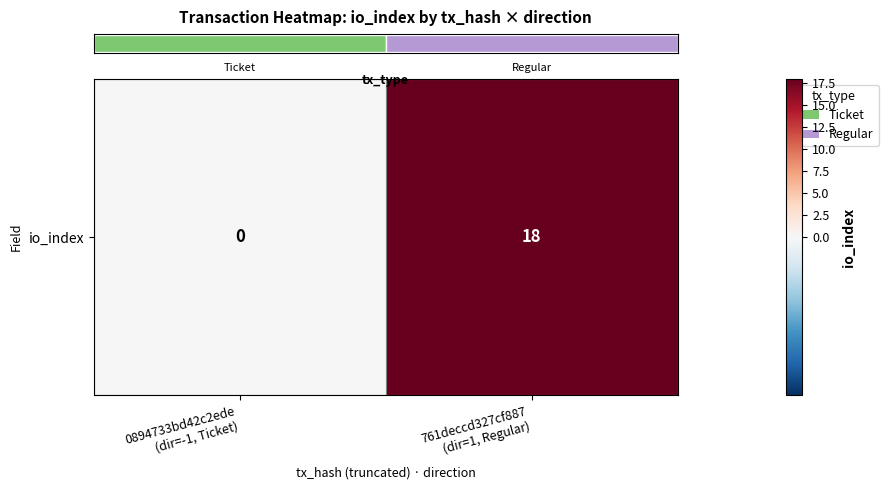

How many values are between 0 and 18?

2